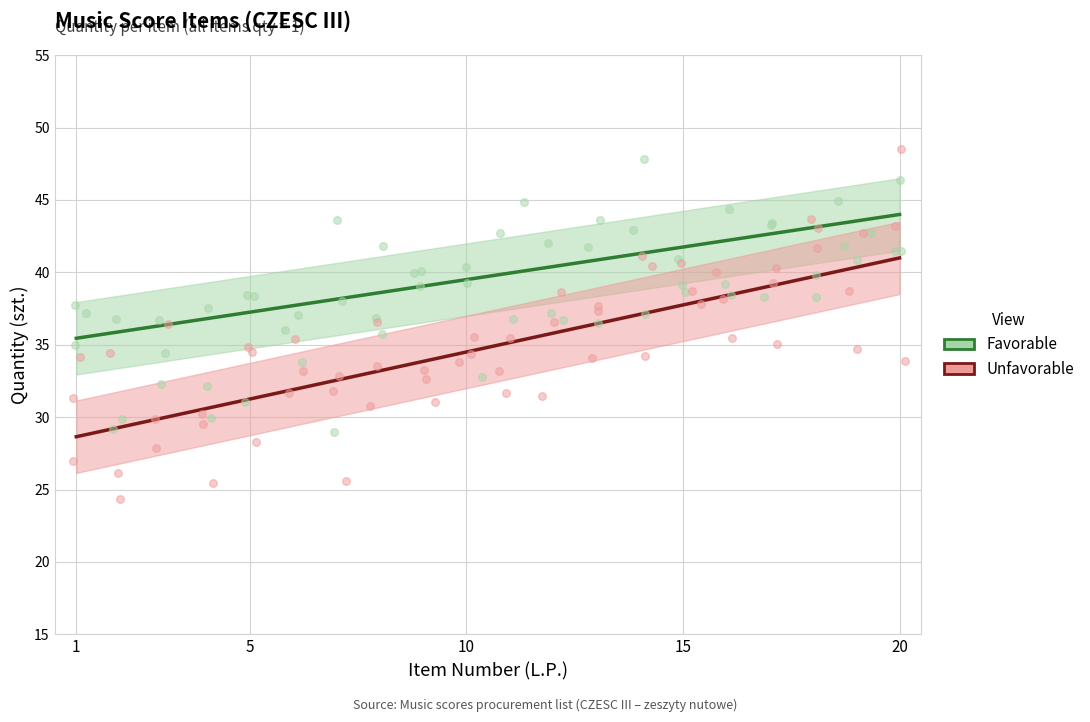

Is the value of Unfavorable at 18 greater than the value of Favorable at 9?

Yes